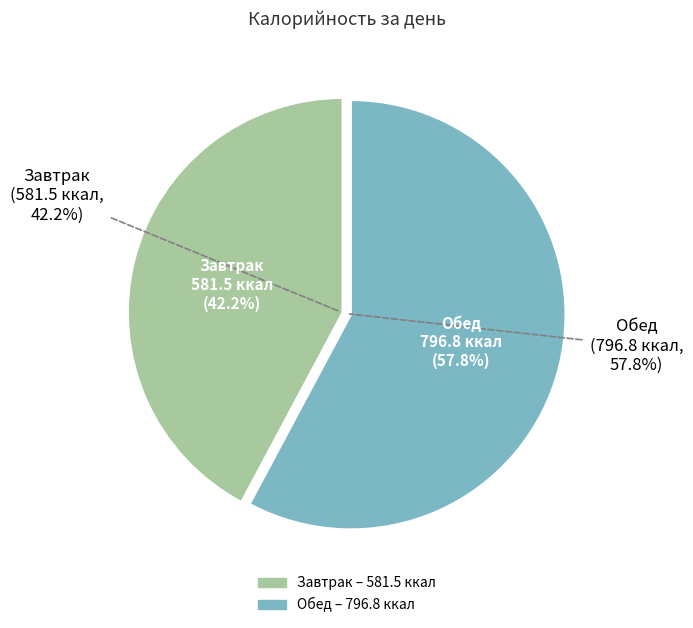

To the nearest percent, what is the difference between the Обед and Завтрак slice percentages?

16%